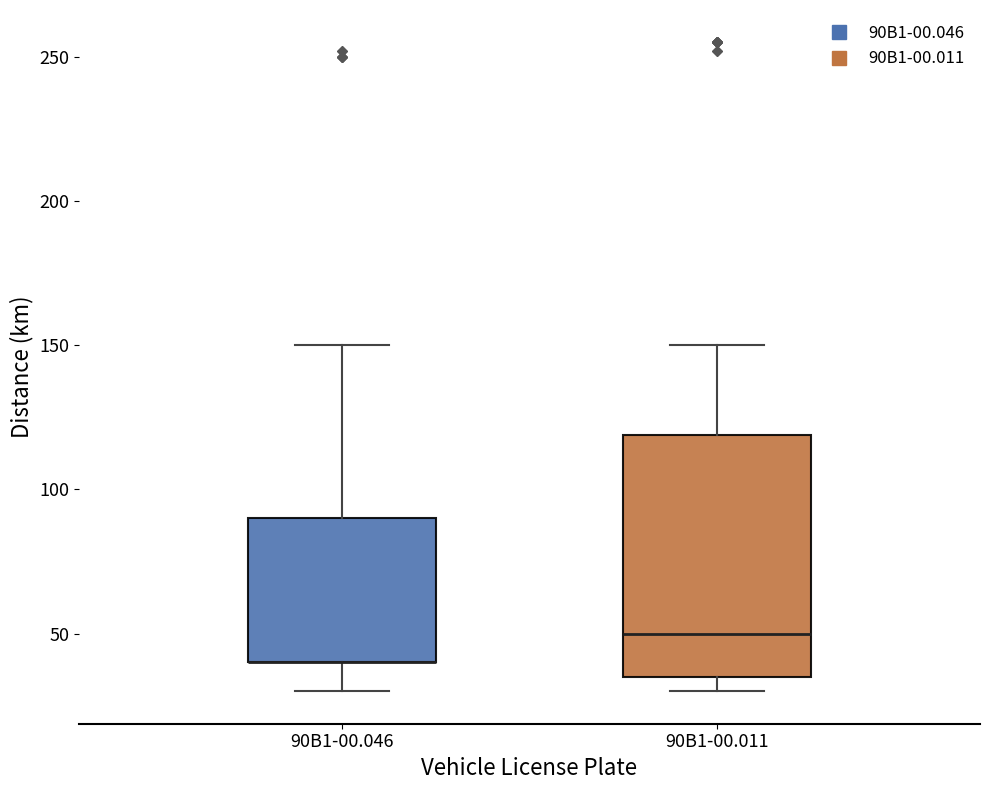

Reading left to right, read every box against the y-axis: the position of its median line, the range the box covers, and the ends of its whiskers. The values are not printed on the chart, so give them approximately, as read against the axis.

90B1-00.046: median 40 (drawn on the box's lower edge), box 40 to 90, whiskers 30 to 150
90B1-00.011: median 50, box 35 to 120, whiskers 30 to 150